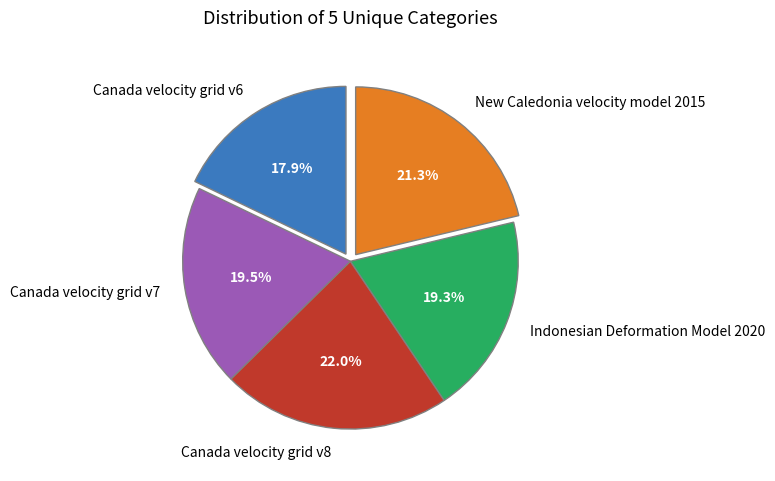

Is there any slice that represents more than half of the pie?

No